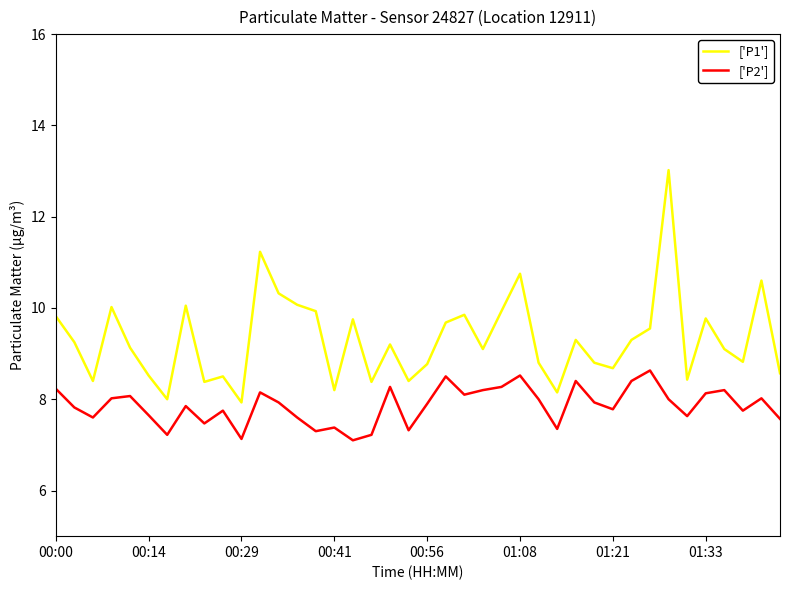

Does the chart display data point markers on the line(s)?

No